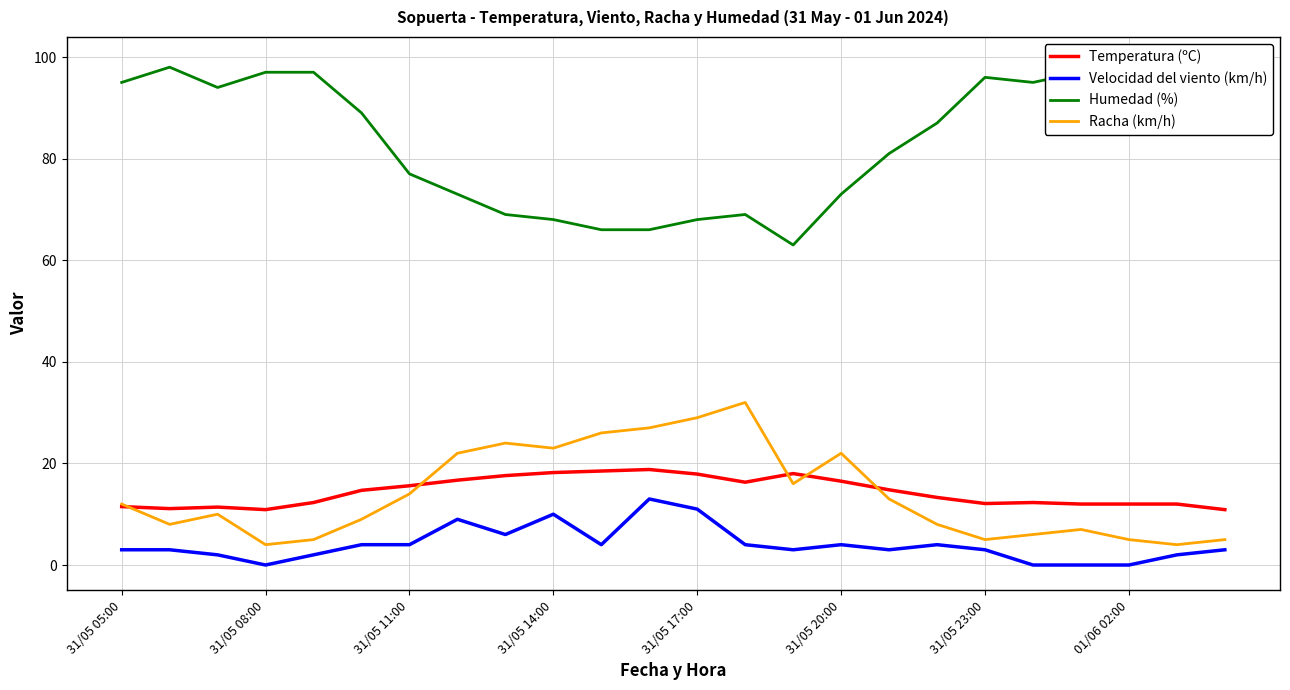

True or false: Temperatura (ºC) has a value of 18.2 at 31/05 14:00.

True